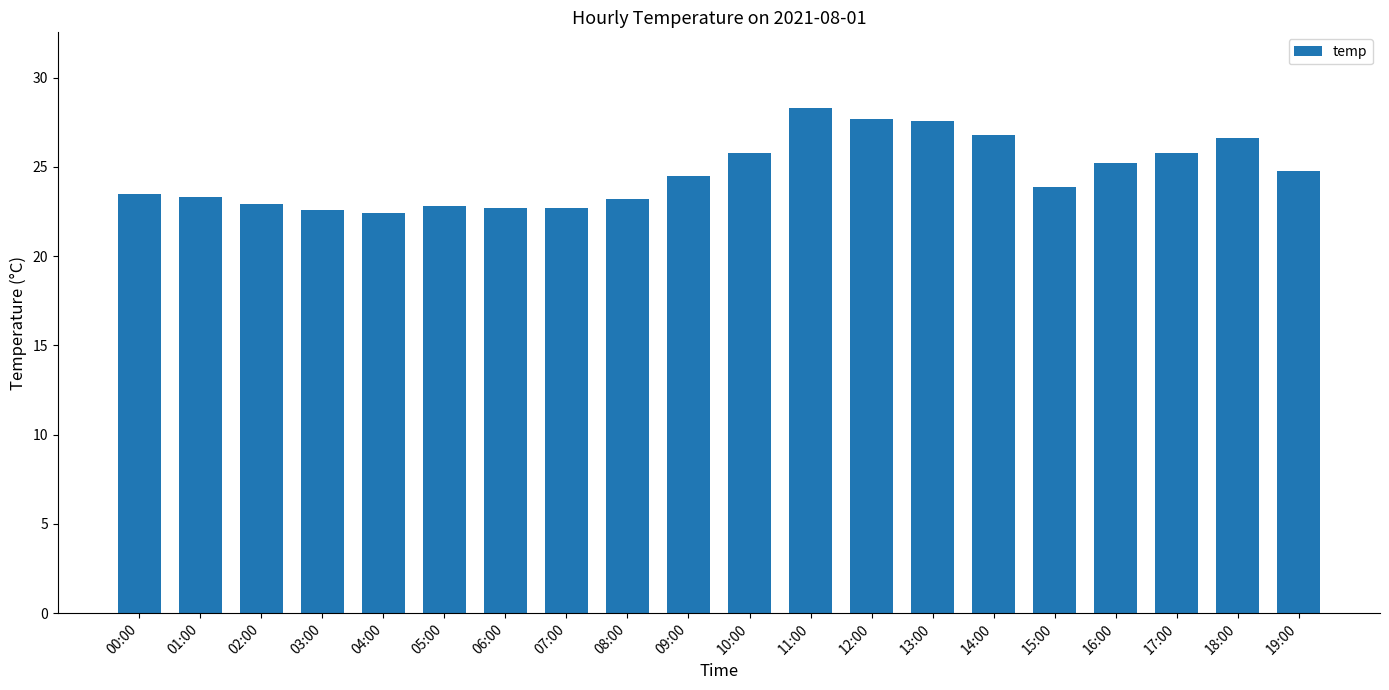

What position from the right is 08:00?

12